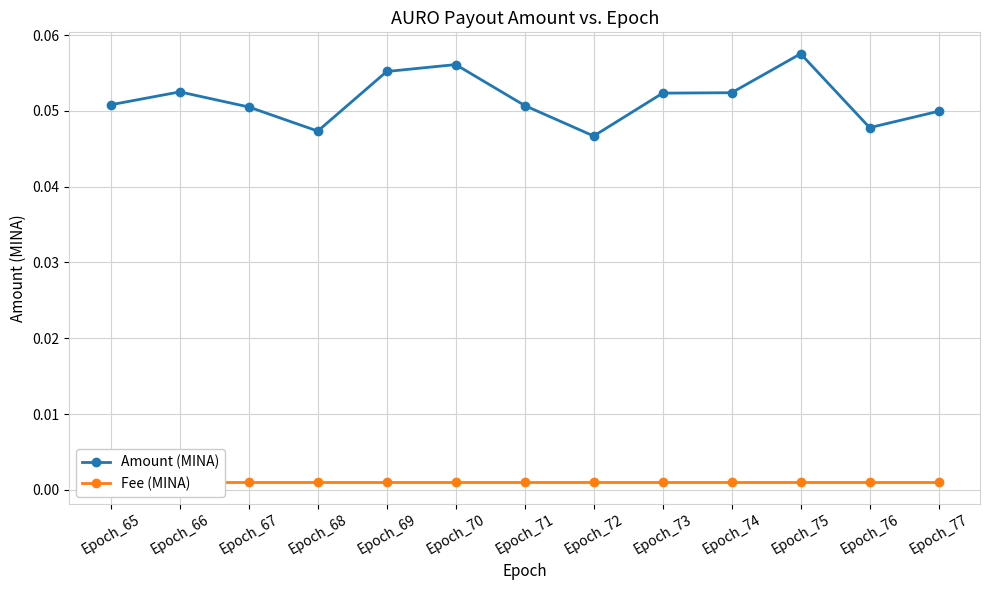

Which category has the lowest value across all series?

Epoch_65